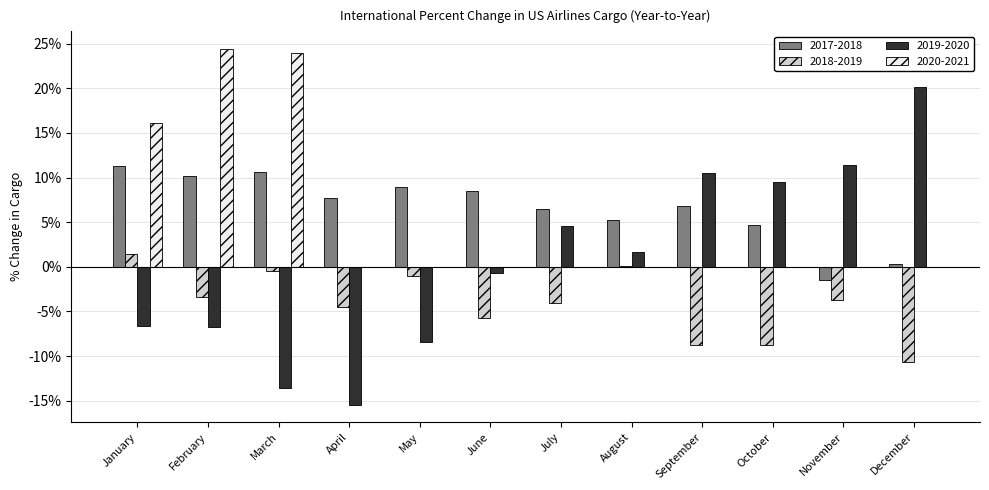

Read the 2019-2020 value at June.

-0.7